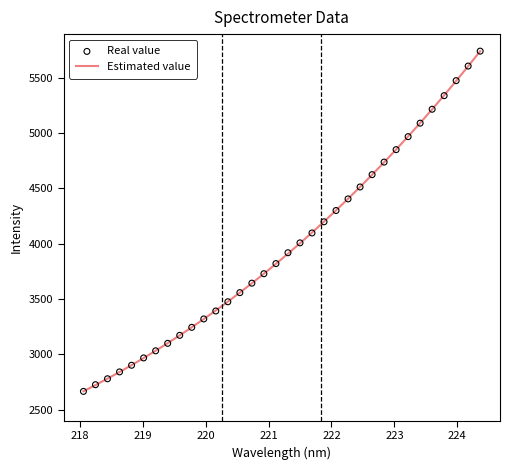

Which series has the largest Y range (max minus min)?

Real value